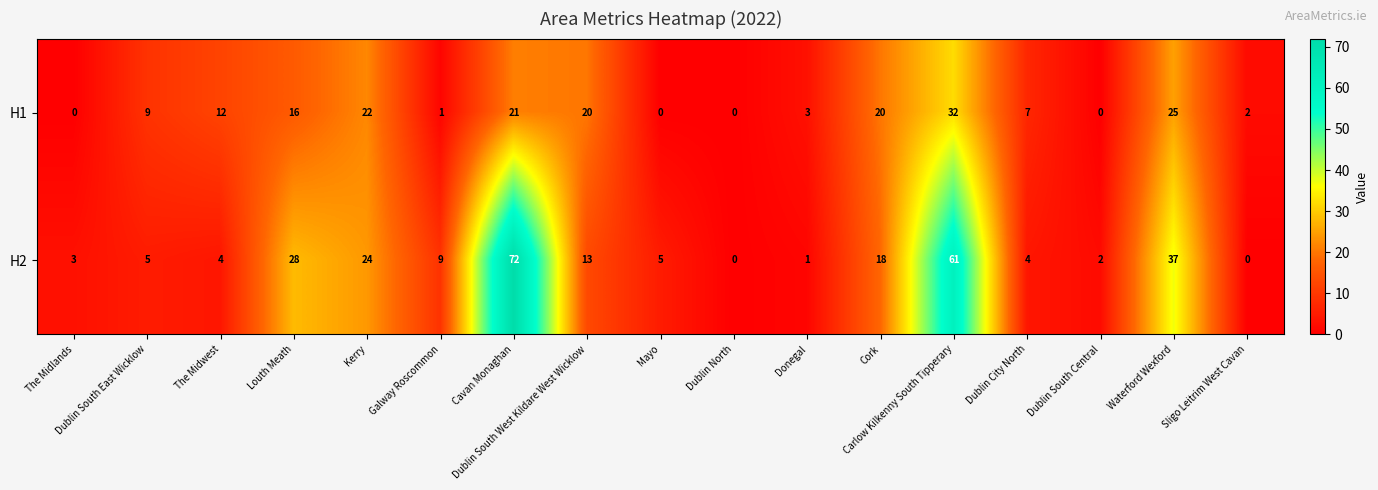

How many categories are shown in the chart?

17